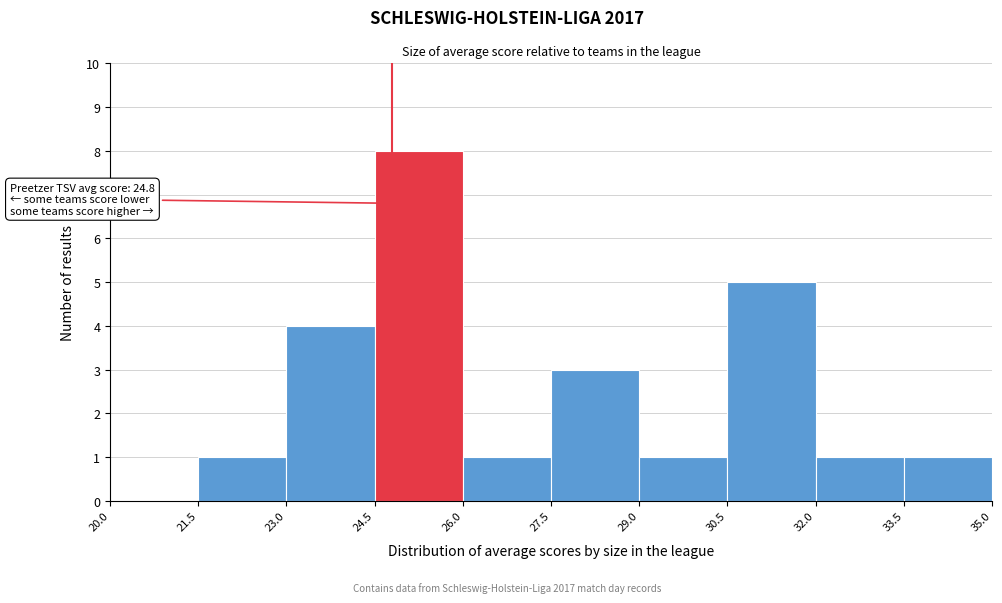

Which range on the x-axis has the tallest bar?

24.5 to 26.0